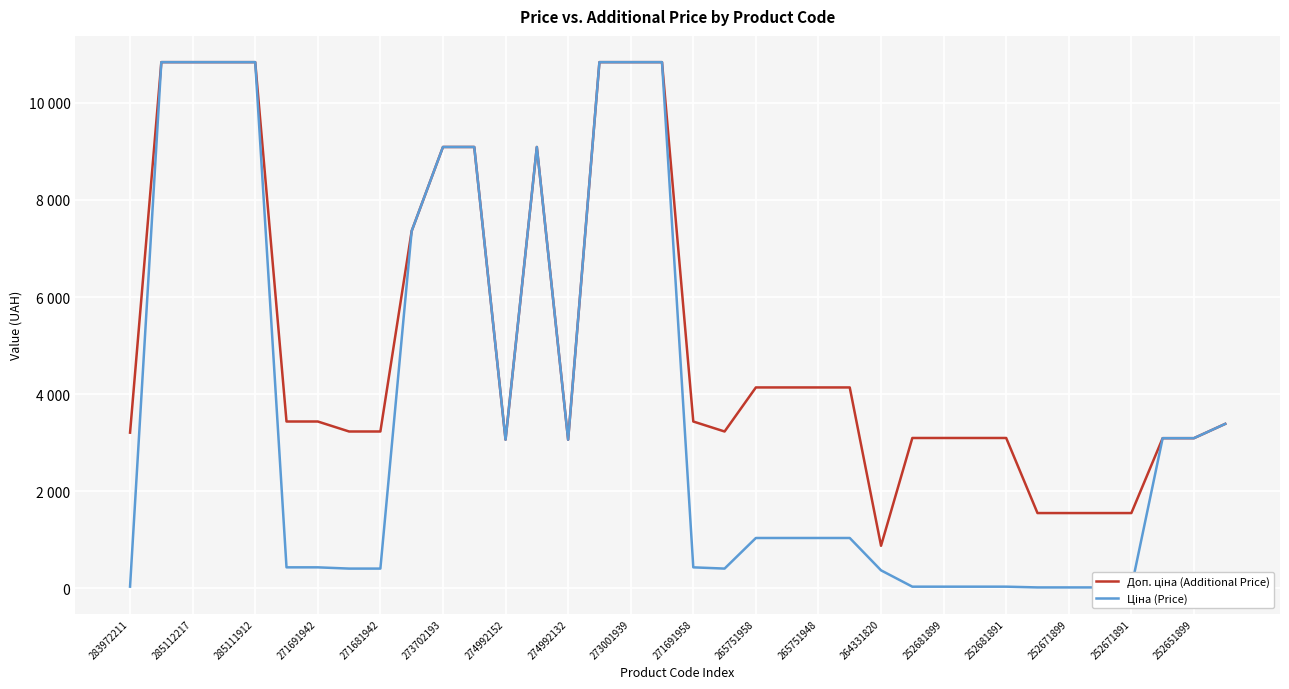

What is the greatest value displayed?

10840.1